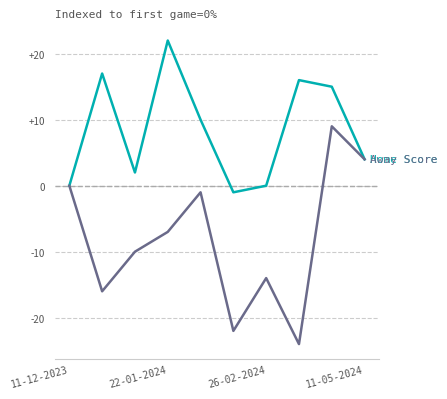

What is the minimum value shown in the chart?

-24